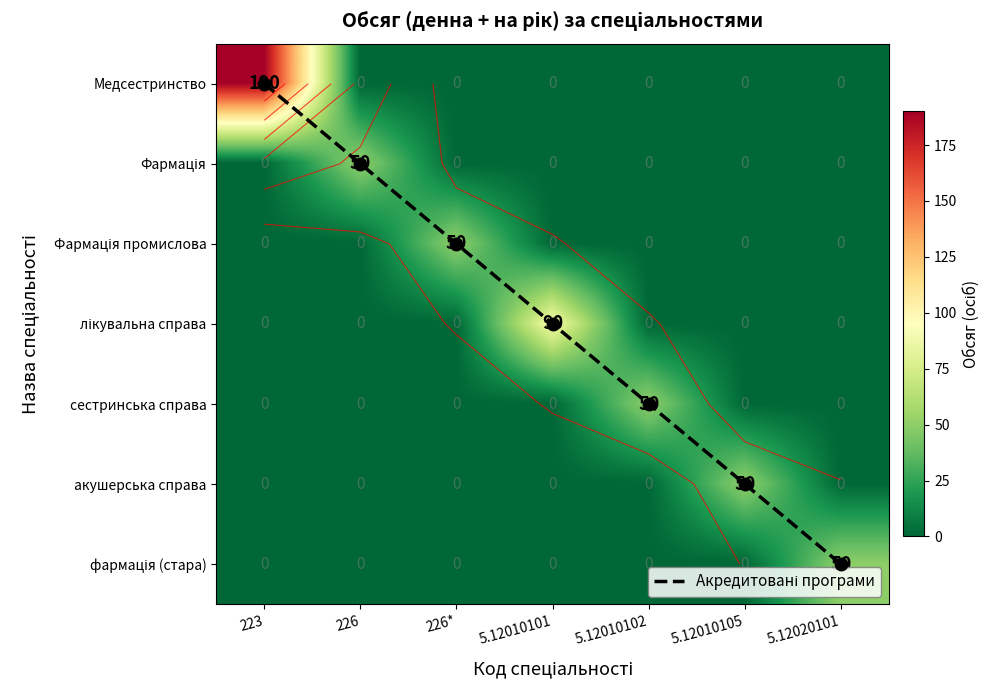

How many values in the сестринська справа series exceed 0?

1